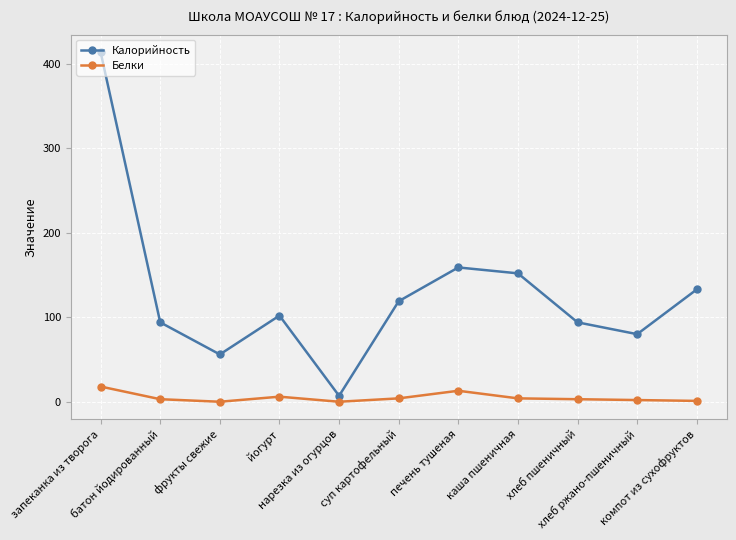

What position from the right is хлеб ржано-пшеничный?

2